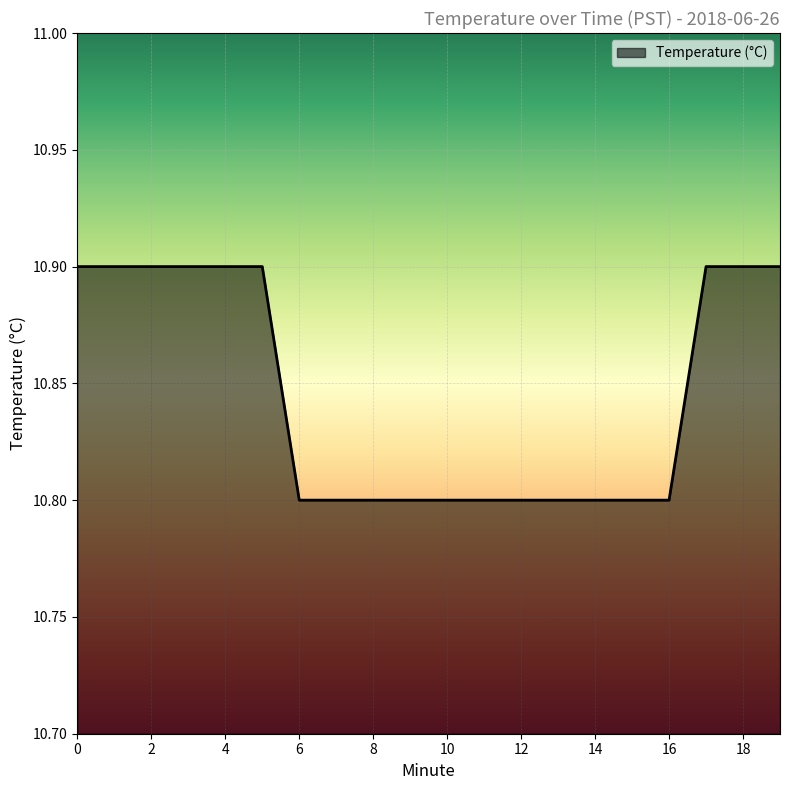

What is the minimum value shown in the chart?

10.8